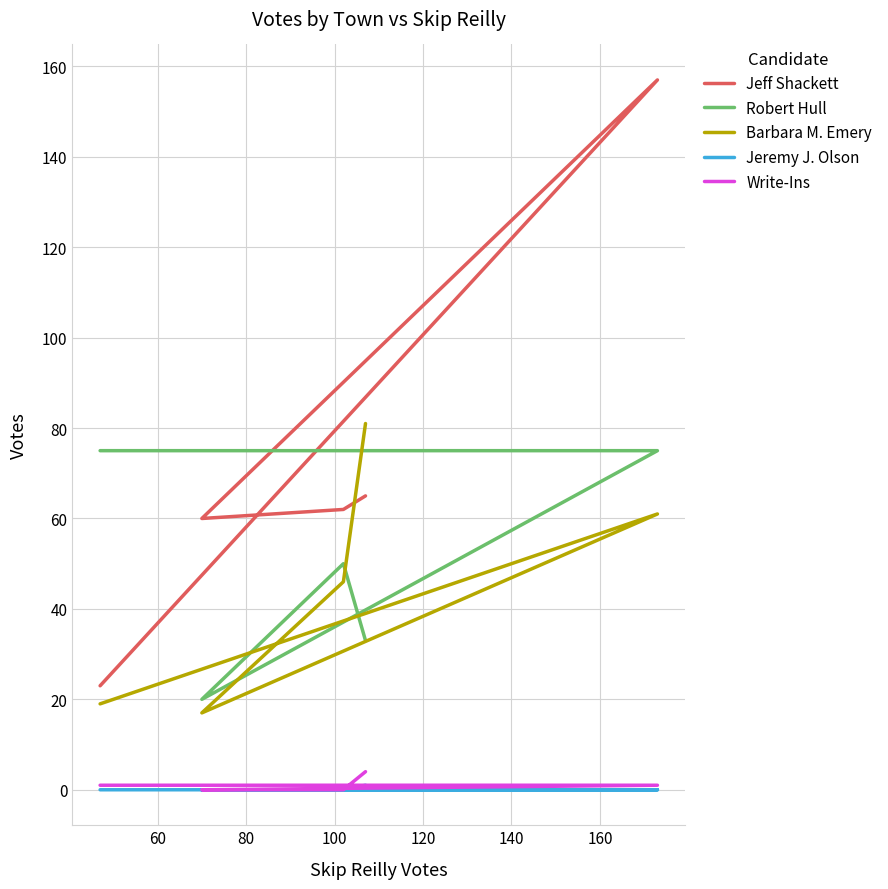

How many categories are shown in the chart?

5